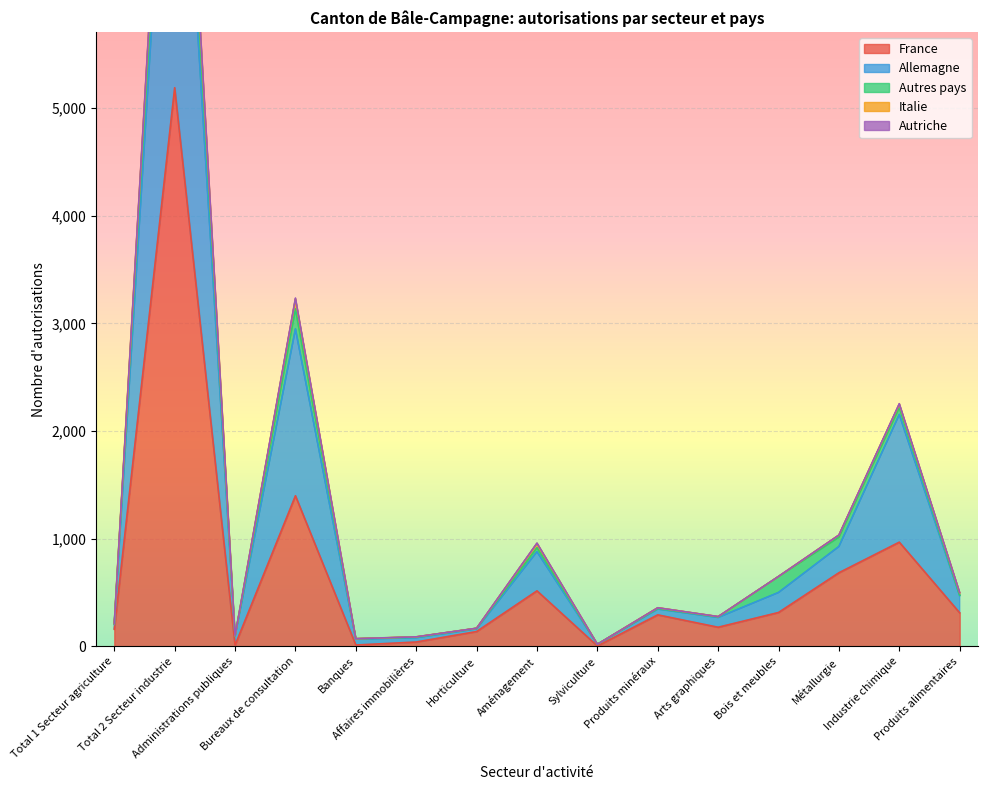

What is the maximum value for France?

5188